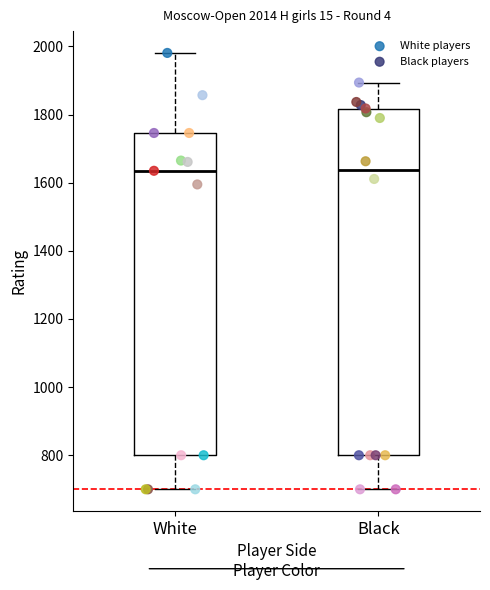

Which series contains the highest Y value?

White players